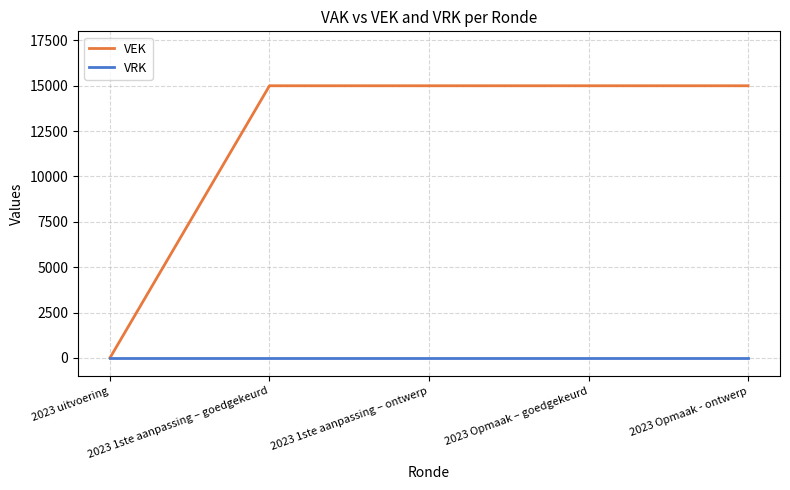

List the series in order of their overall mean, highest first.

VEK, VRK